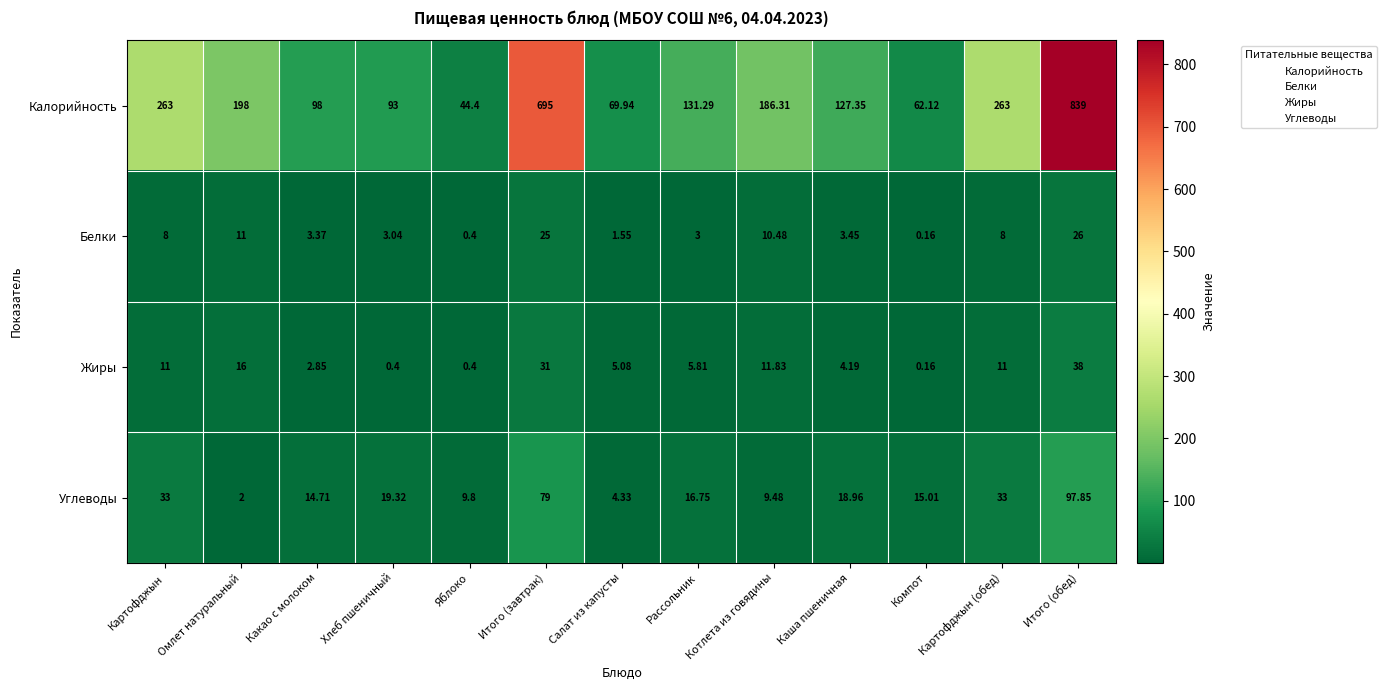

Which category has the lowest value in the Белки series?

Компот